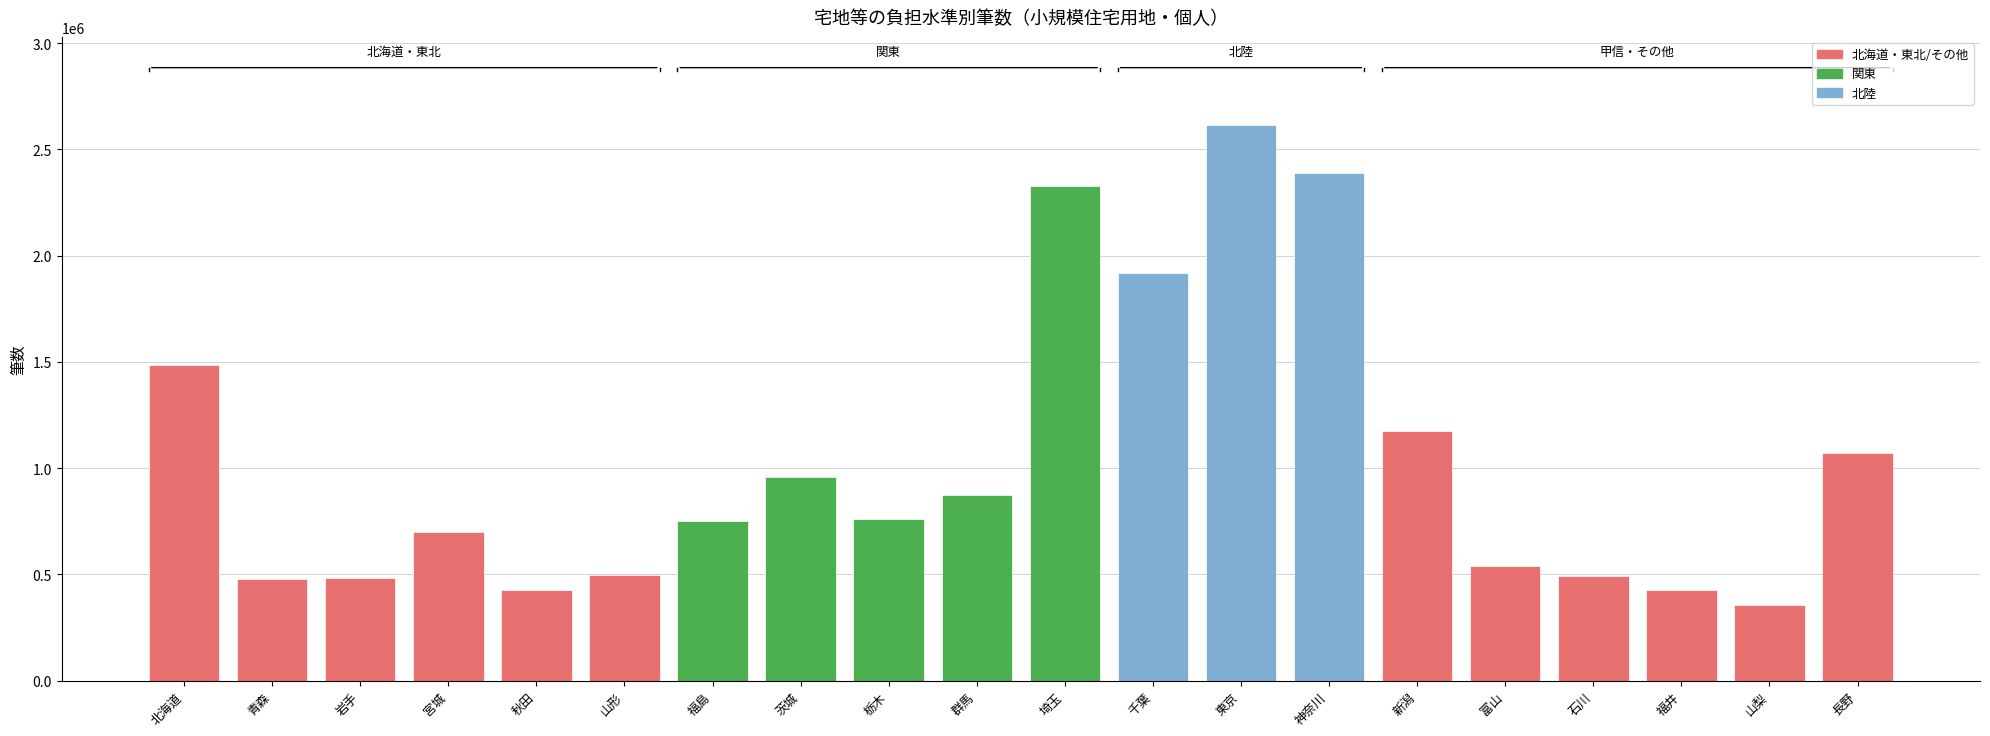

What is the difference between the maximum and minimum values?

2262785